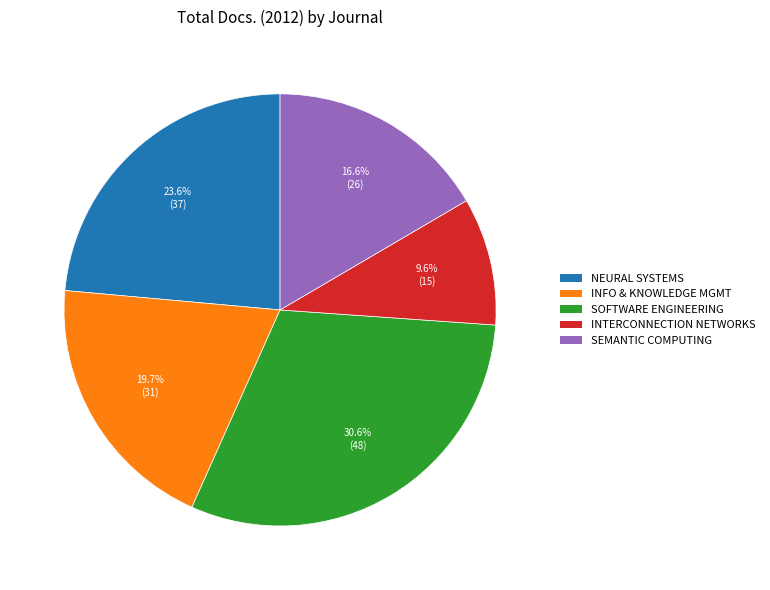

Does any single category account for the majority?

No